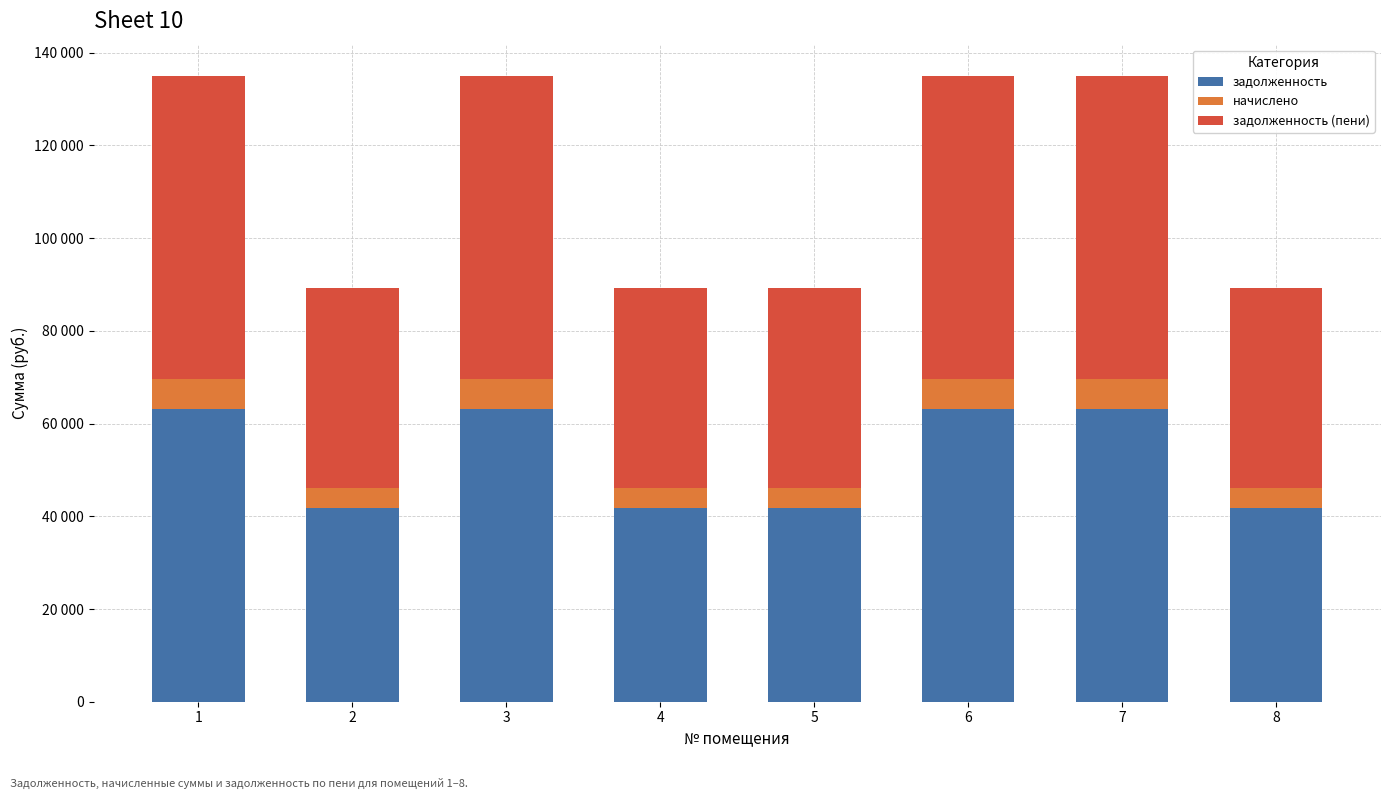

What are all the series names shown in the legend?

задолженность, начислено, задолженность (пени)